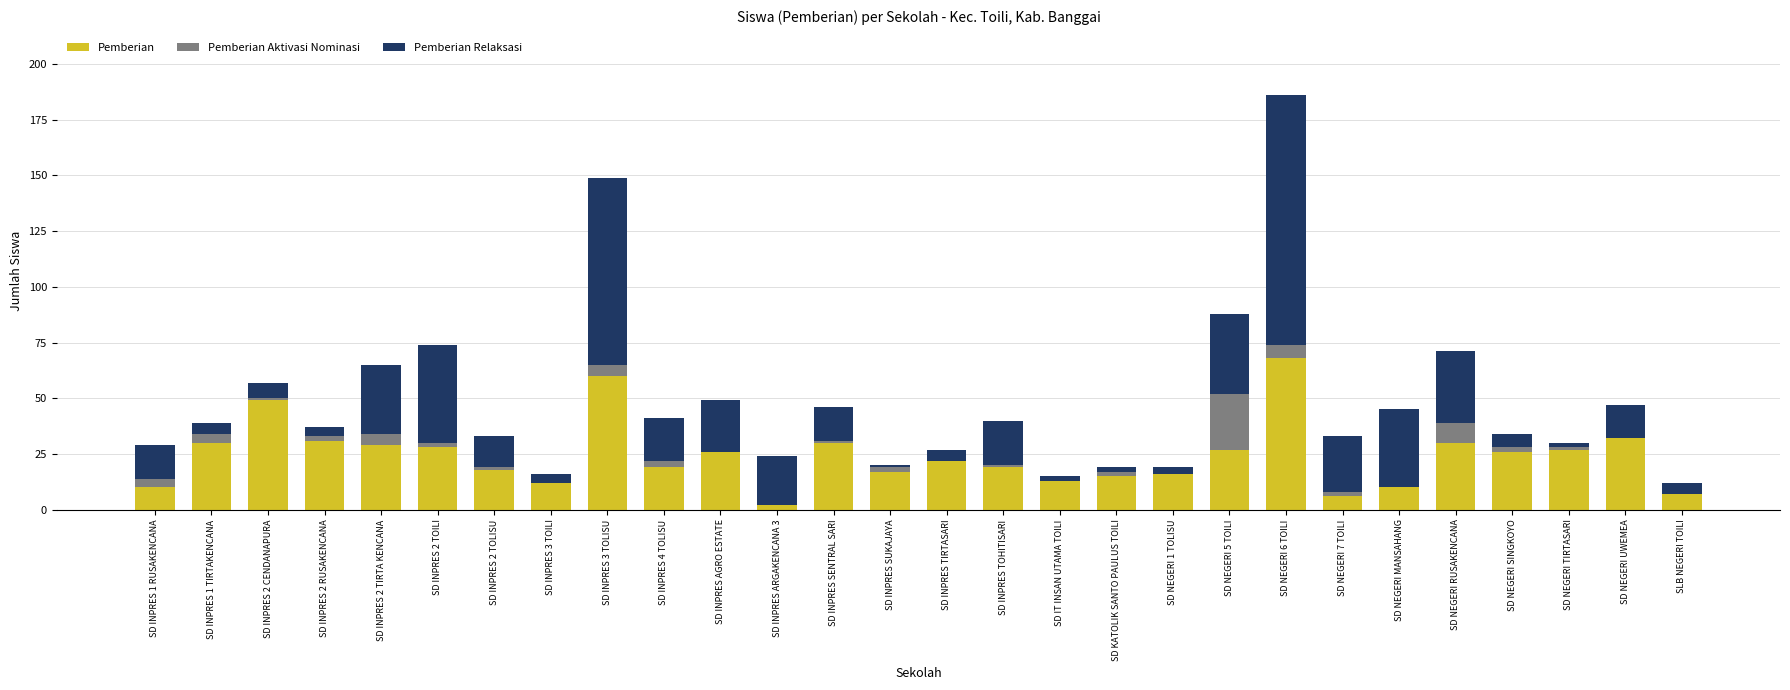

The value of Pemberian at SD INPRES 2 RUSAKENCANA is 31. True or false?

True